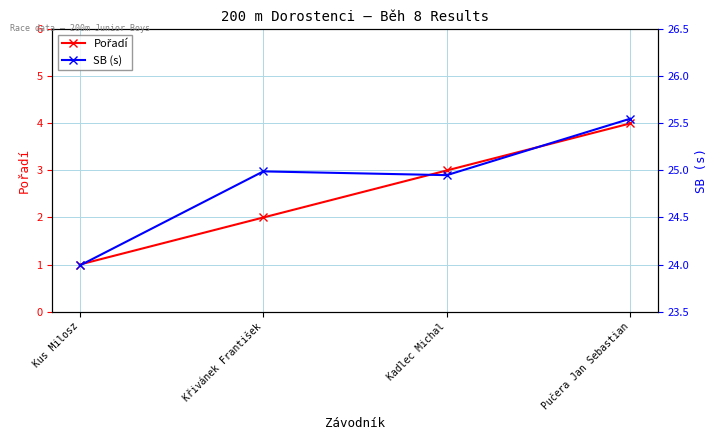

What is the difference between the maximum and second lowest values in the SB (s) series?

0.6